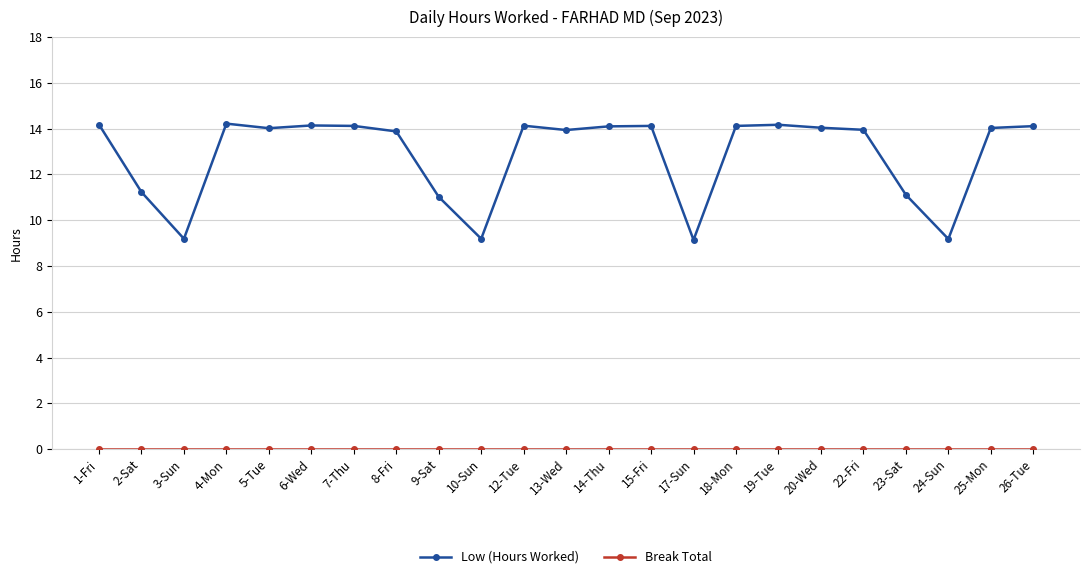

True or false: Low (Hours Worked) has more than 0 interior local peaks.

True